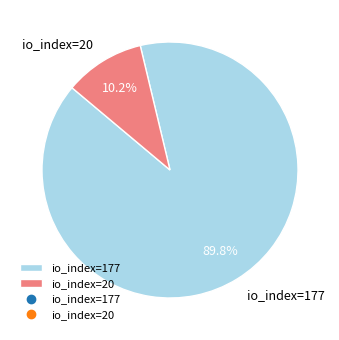

To the nearest percent, what portion does io_index=20 represent?

10%